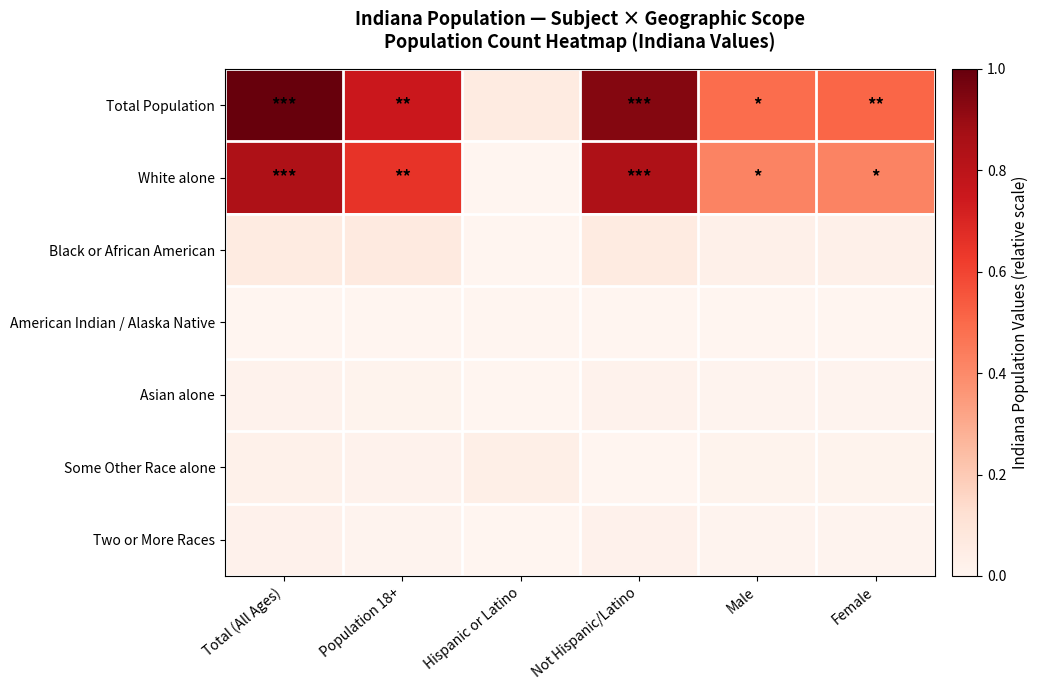

Between Not Hispanic/Latino and Male, which series saw the biggest shift?

Total Population